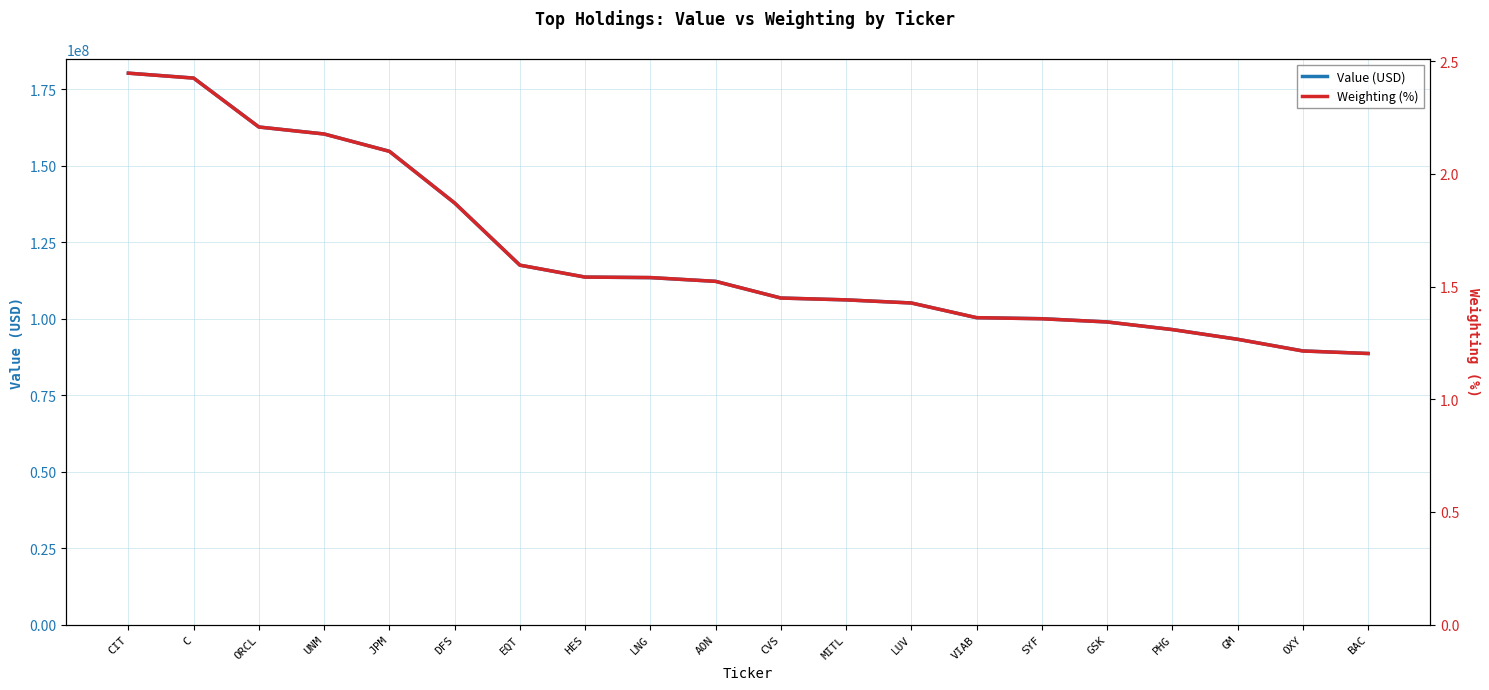

What is the value of the Value (USD) point at the 15th from the left?

99975000.0